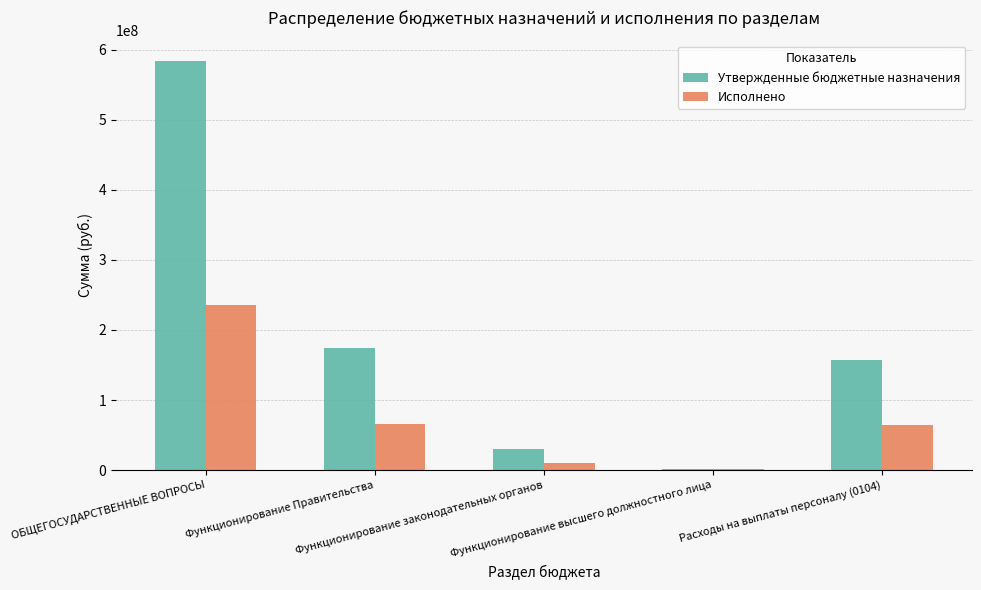

What is the maximum value for Утвержденные бюджетные назначения?

583968712.1